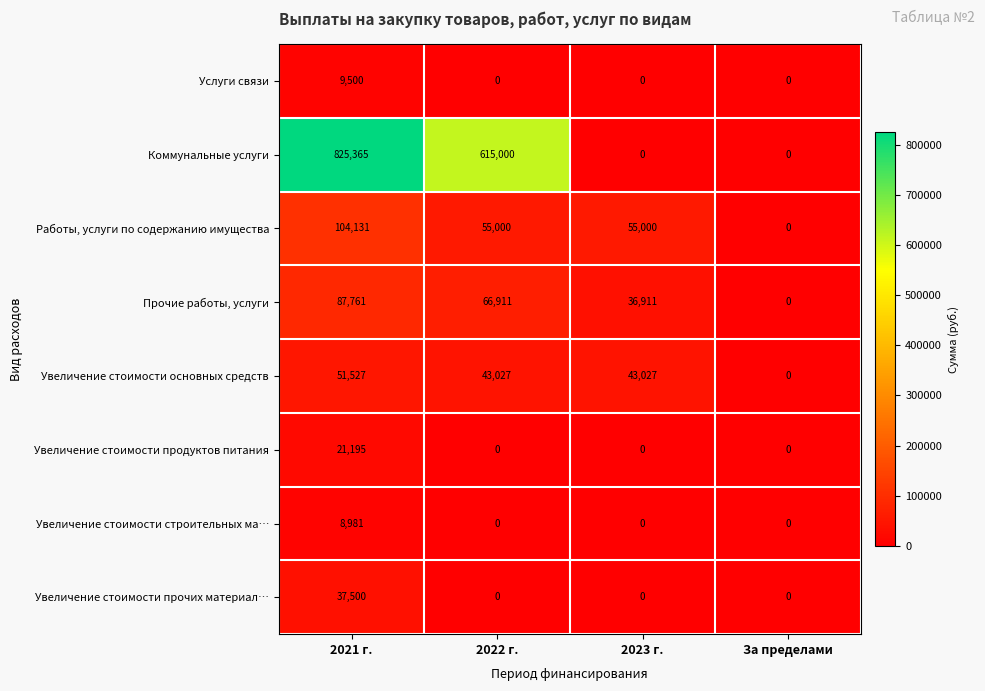

At which category does the chart reach its peak across all series?

2021 г.